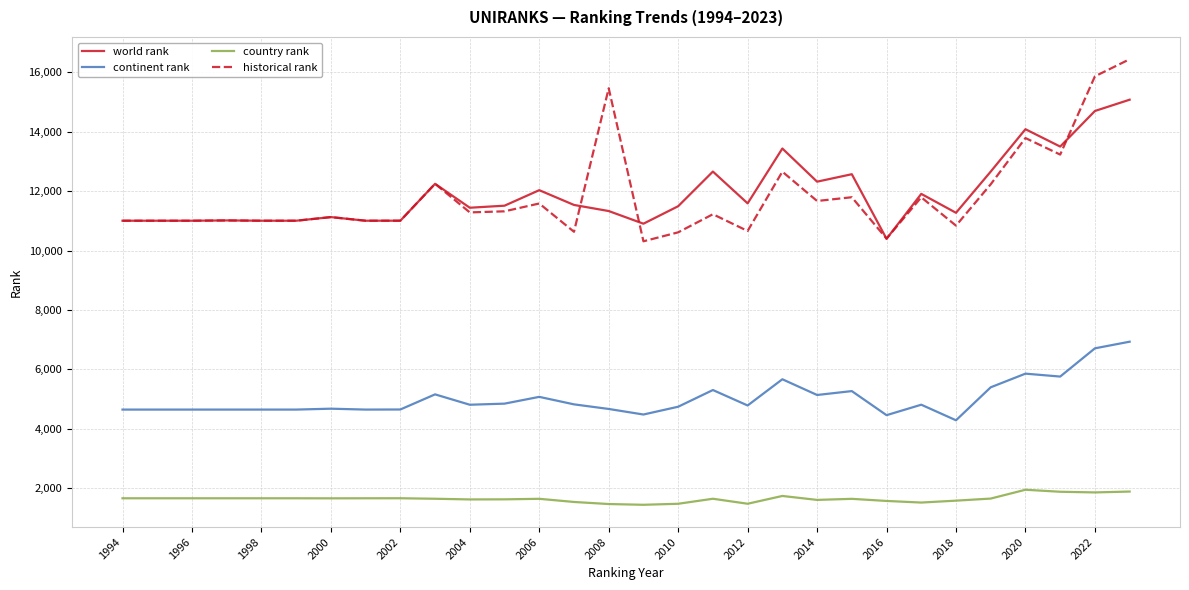

Which series has the largest range (max minus min)?

historical rank